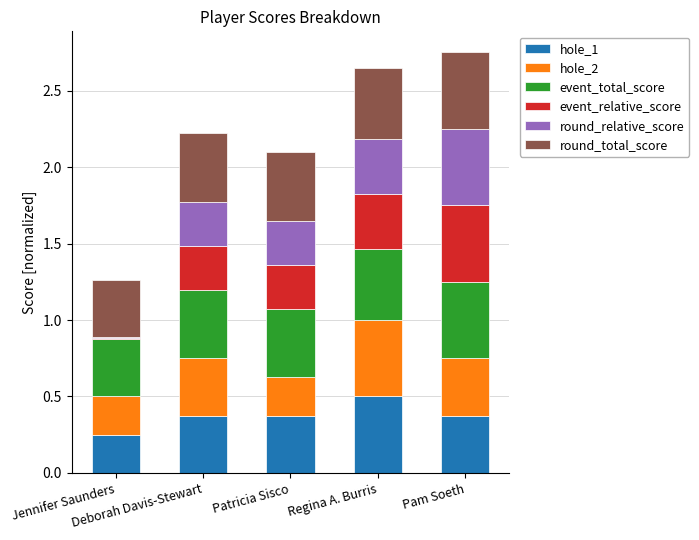

What is the difference between the hole_2 values at Deborah Davis-Stewart and Jennifer Saunders?

0.1